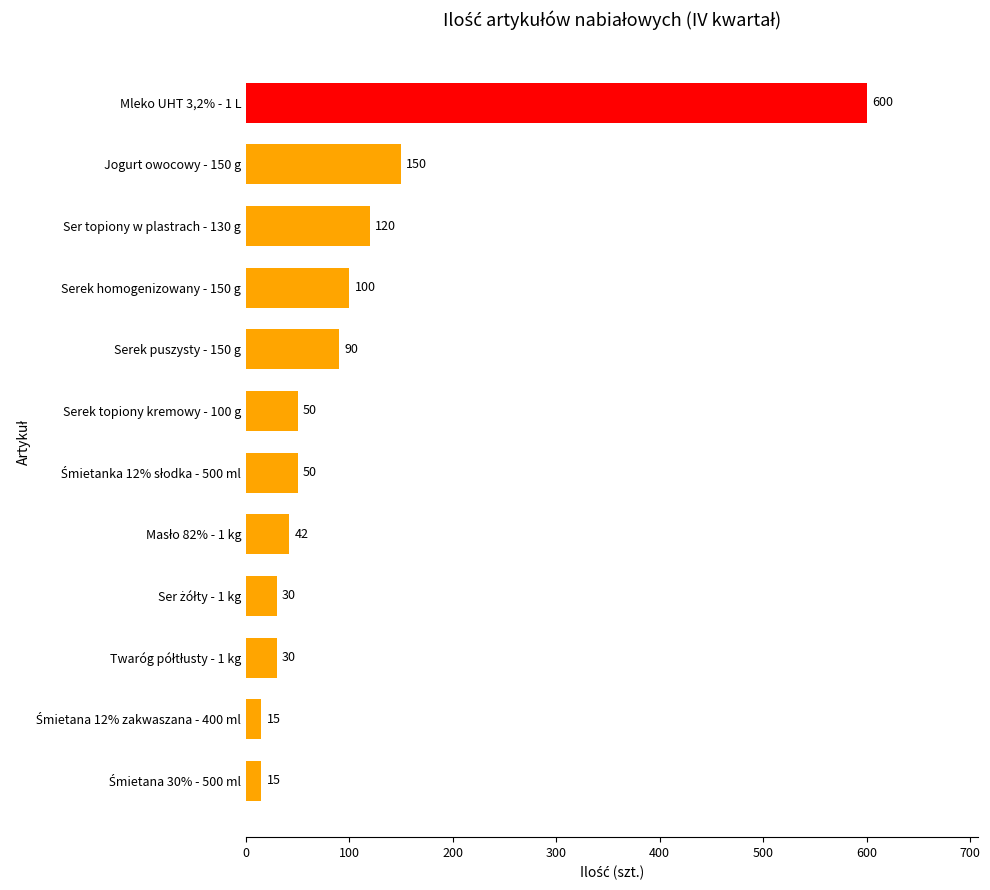

What is the greatest value displayed?

600